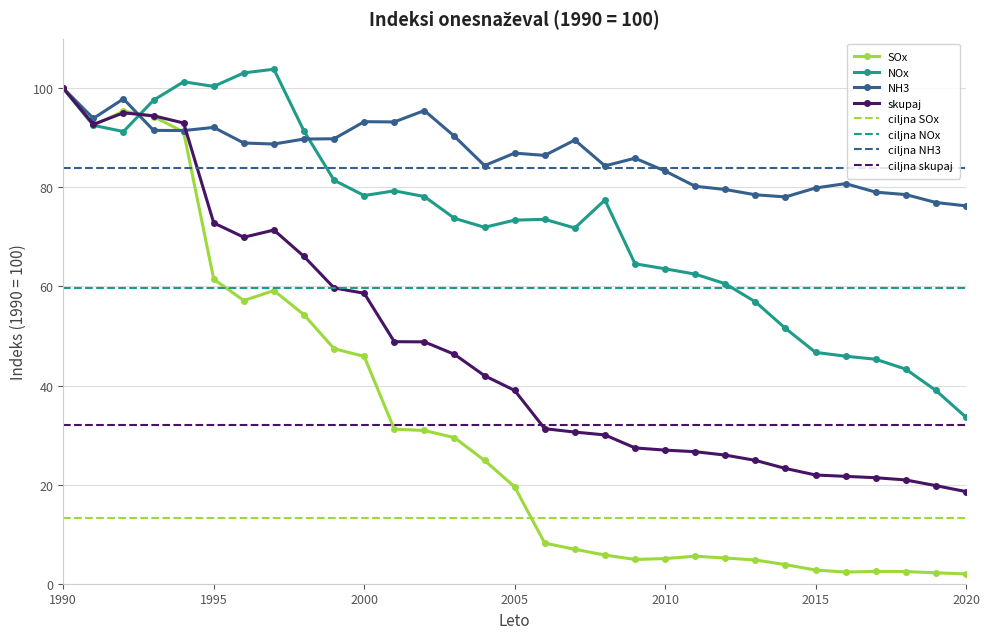

Which series has the largest range (max minus min)?

SOx